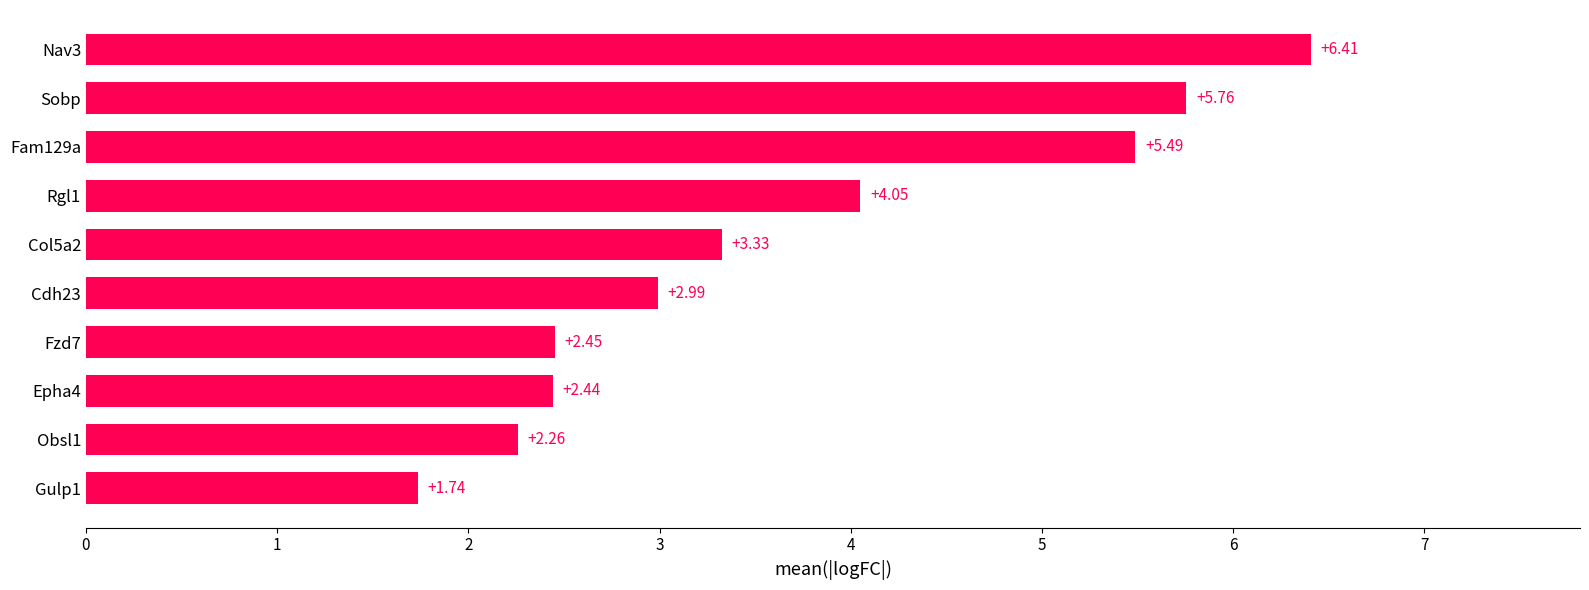

What is the ratio of the value at Nav3 to the value at Epha4?

2.6